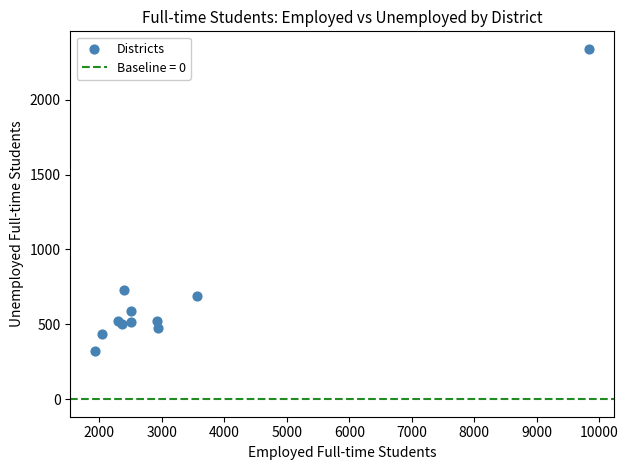

What Y value in the scatter plot is closest to 1332?

732